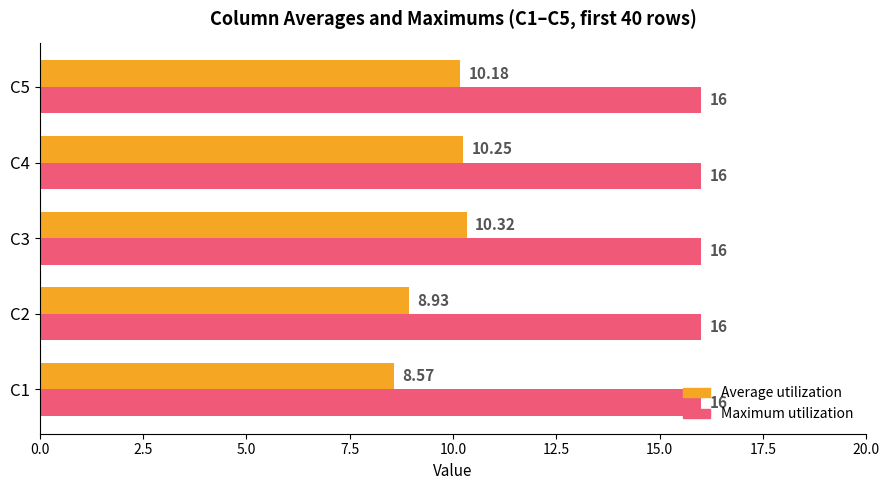

How many data points in Average utilization are less than 10?

2